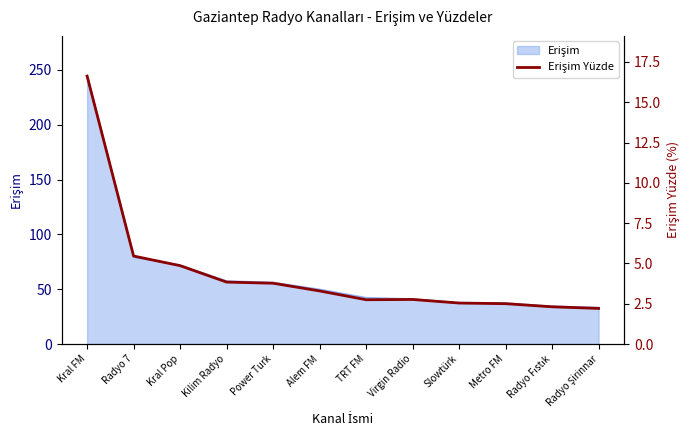

True or false: there are more than 1 points higher than both neighbors.

False